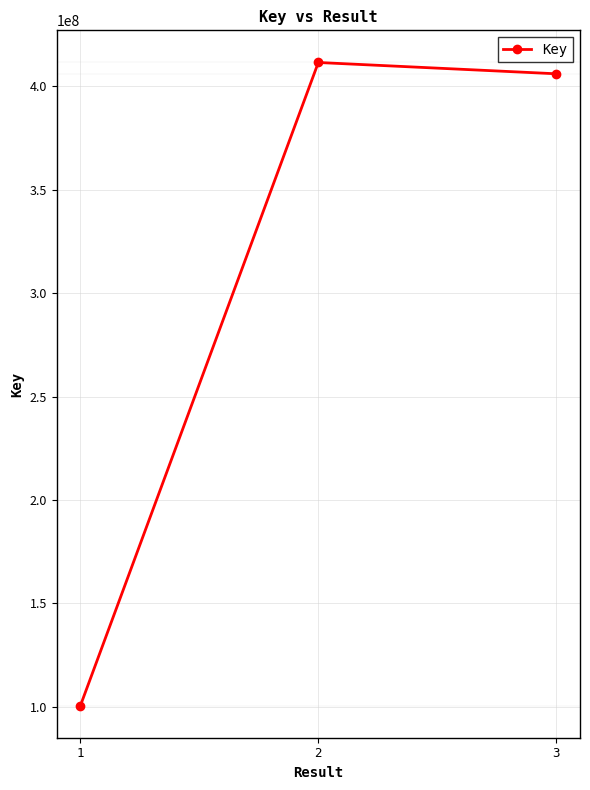

What is the greatest value displayed?

411589471